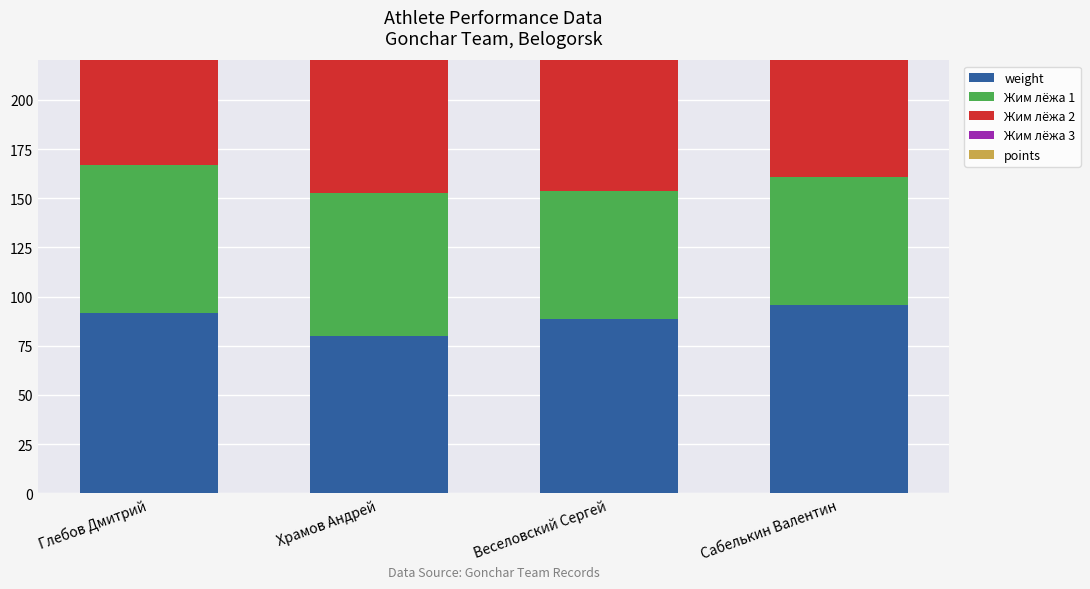

Is the value of weight at Глебов Дмитрий greater than the value of Жим лёжа 3 at Храмов Андрей?

Yes